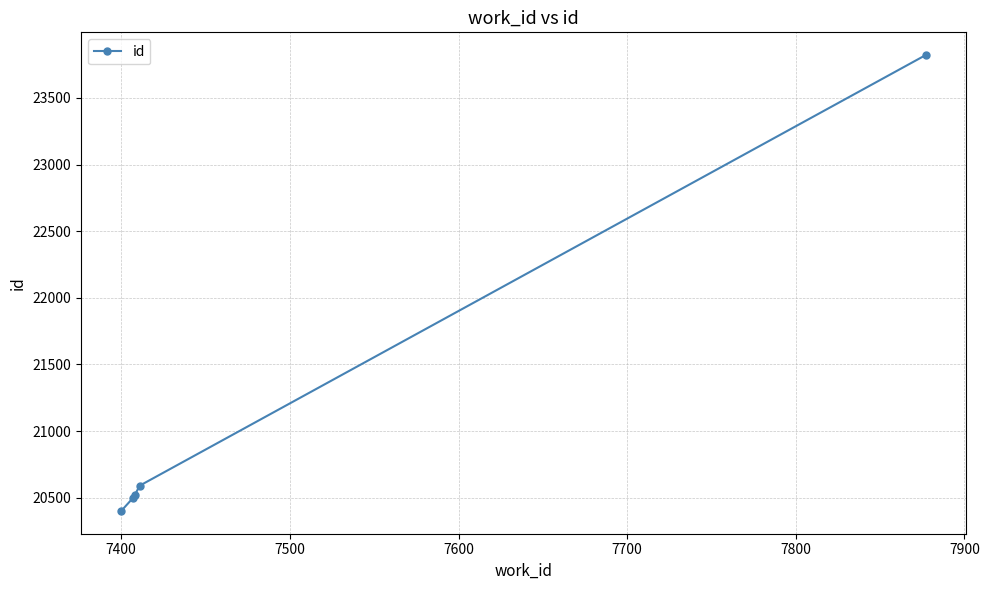

What is the value of the 2nd point from the left?

20499